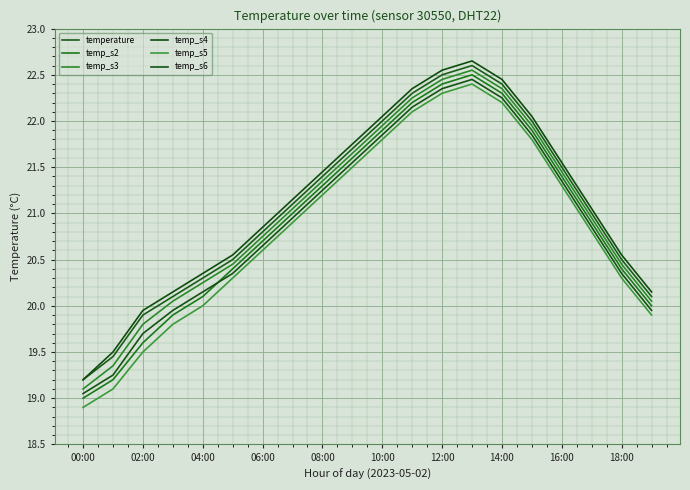

How many lines are shown in the chart?

6